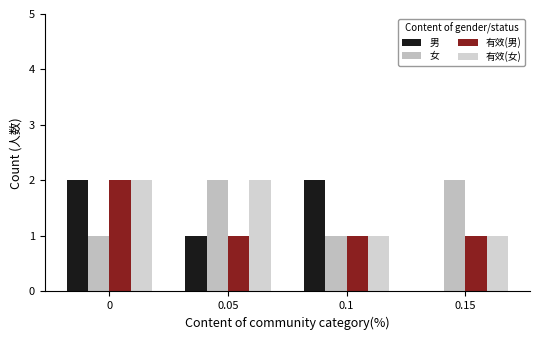

How many series are shown in this chart?

4